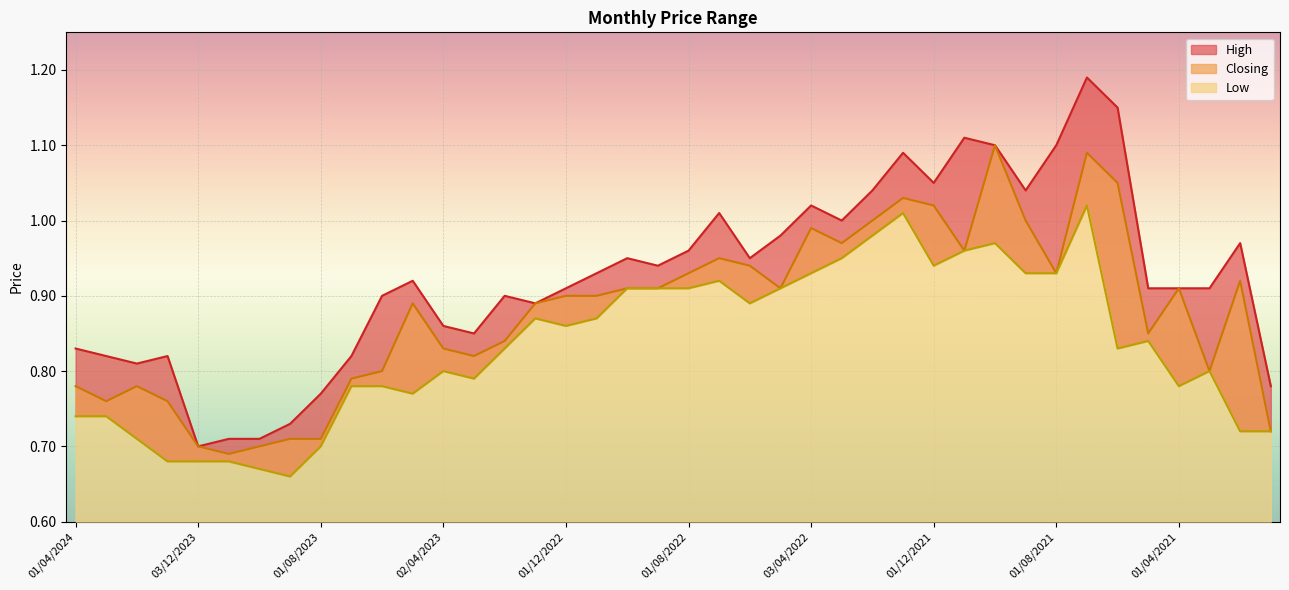

What is the difference between the second highest and minimum values in the Low series?

0.3